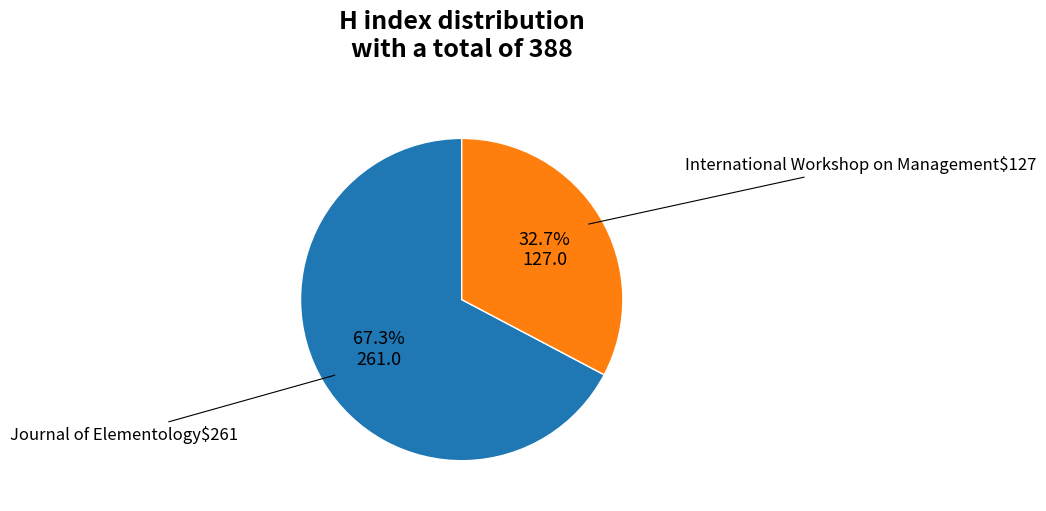

To the nearest percent, what is the average slice percentage?

50%